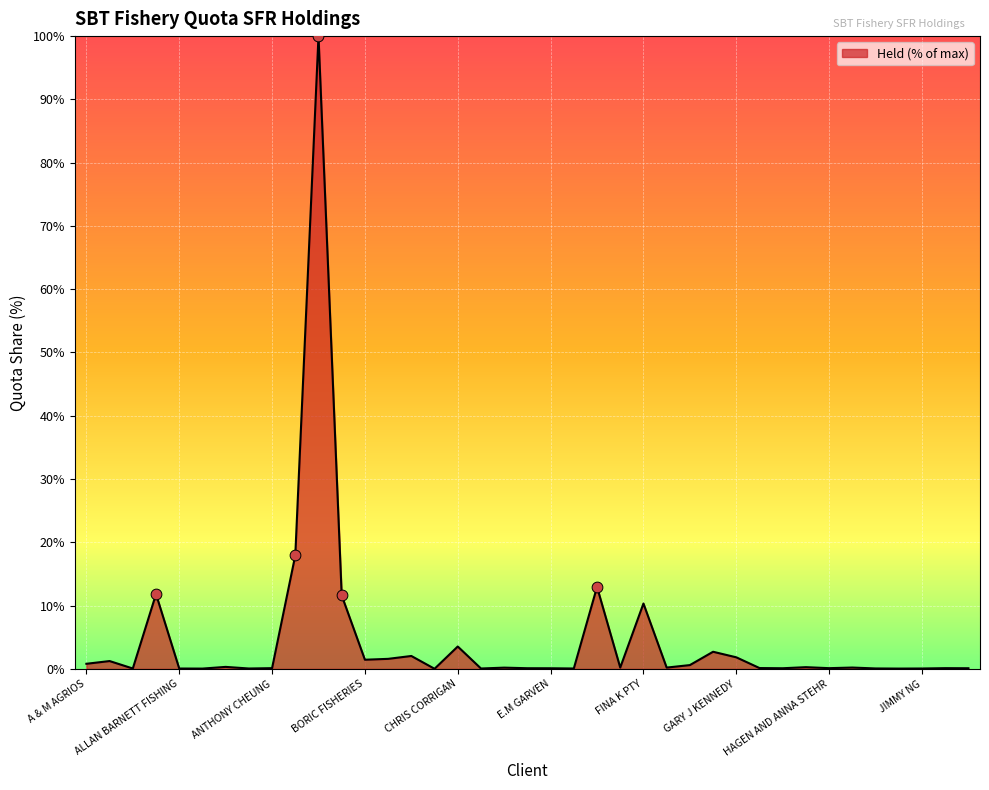

What is the maximum value shown in the chart?

100.0